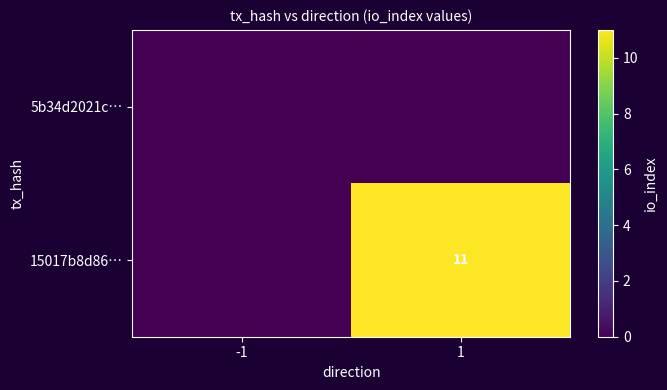

At which label is 5b34d2021c… closest to 0?

-1